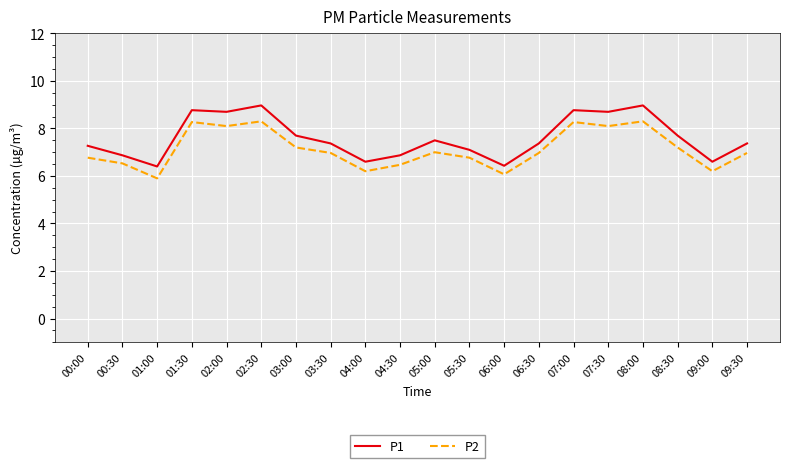

What is the minimum value shown in the chart?

5.9